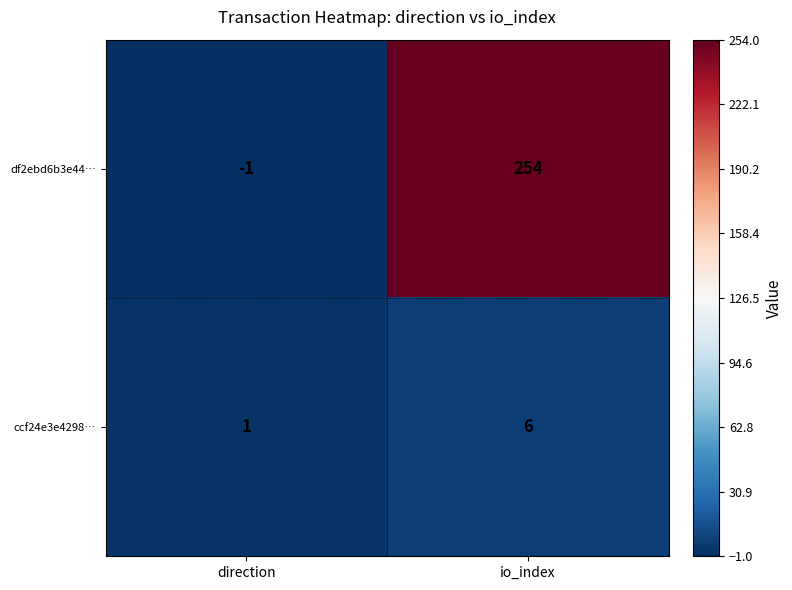

Which label corresponds to the smallest value in the chart?

direction